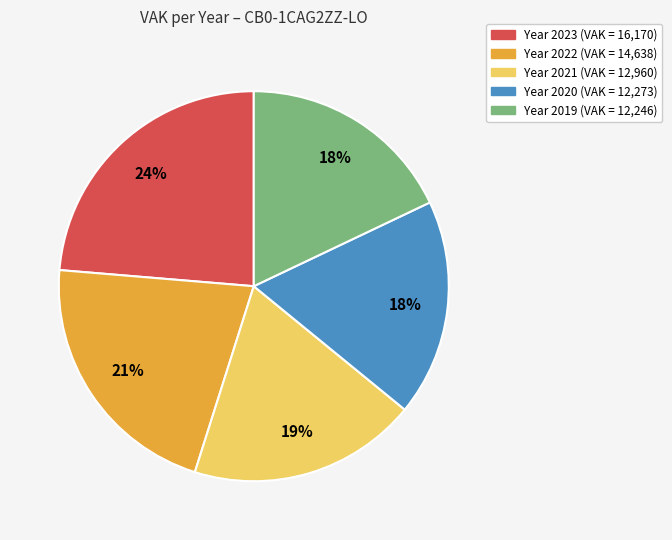

How many segments does this pie chart have?

5